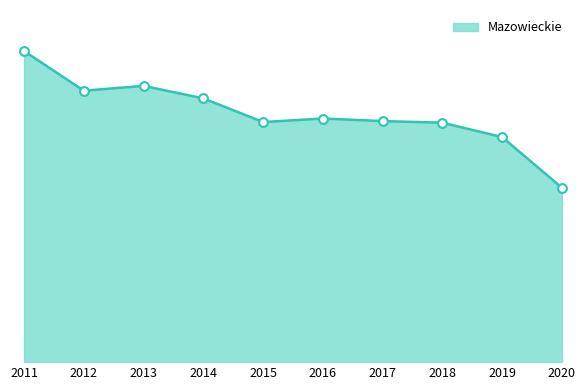

Approximately how many times larger is the value at 2017 compared to 2015?

1.0